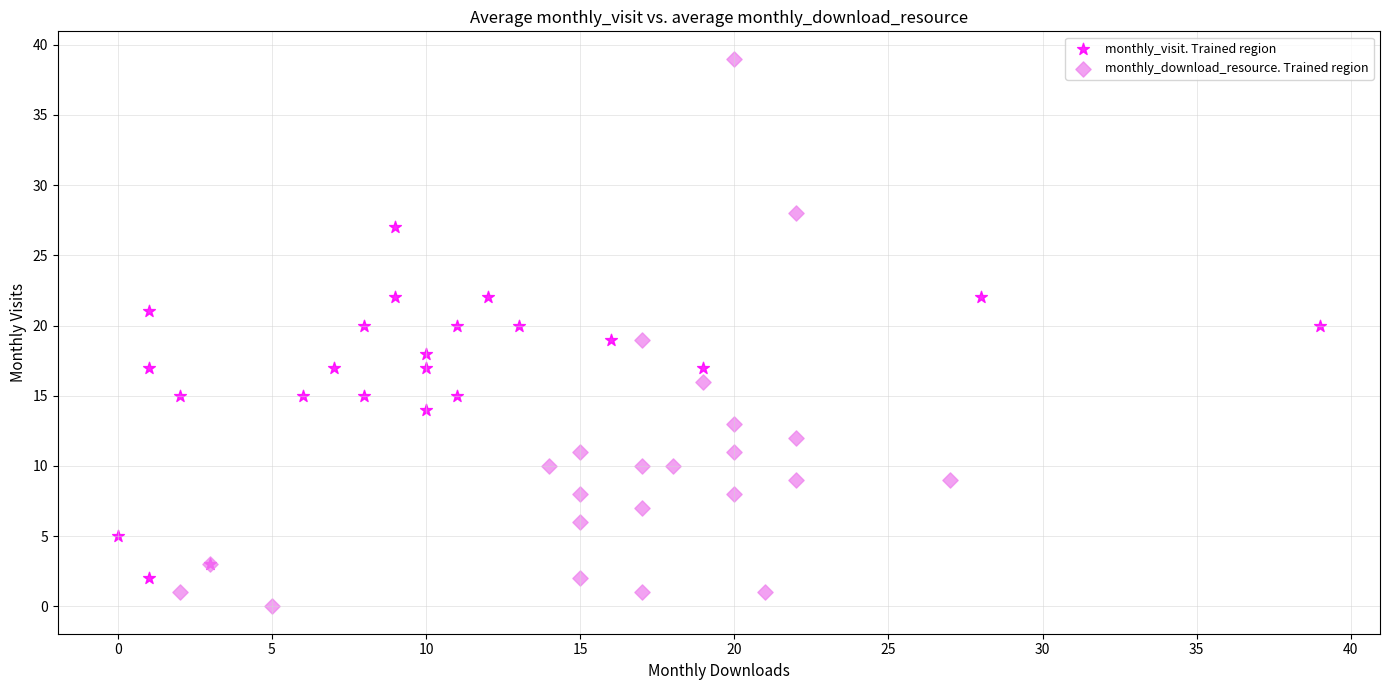

Which series has the largest Y range (max minus min)?

monthly_download_resource. Trained region